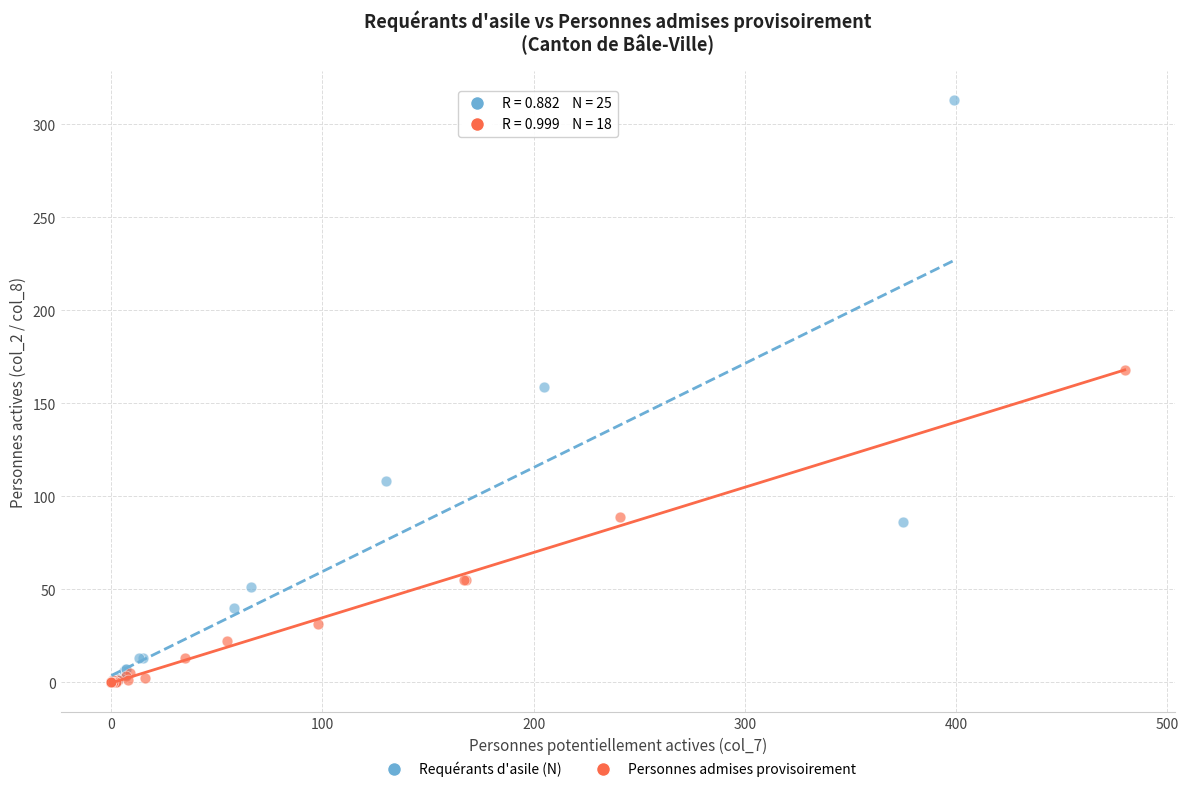

Which series reaches the maximum Y coordinate?

Requérants d'asile (N)